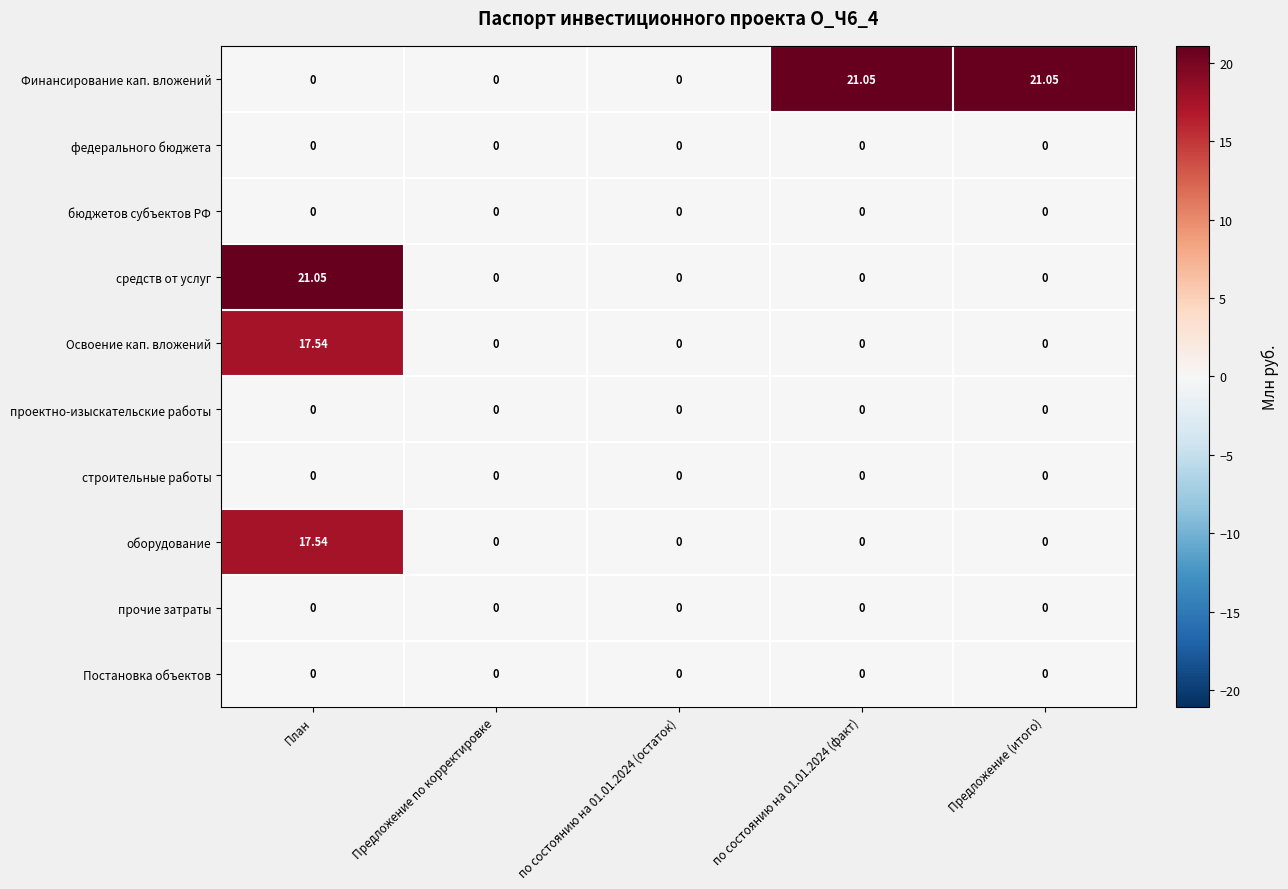

Between по состоянию на 01.01.2024 (остаток) and Предложение (итого), which series saw the biggest shift?

Финансирование кап. вложений